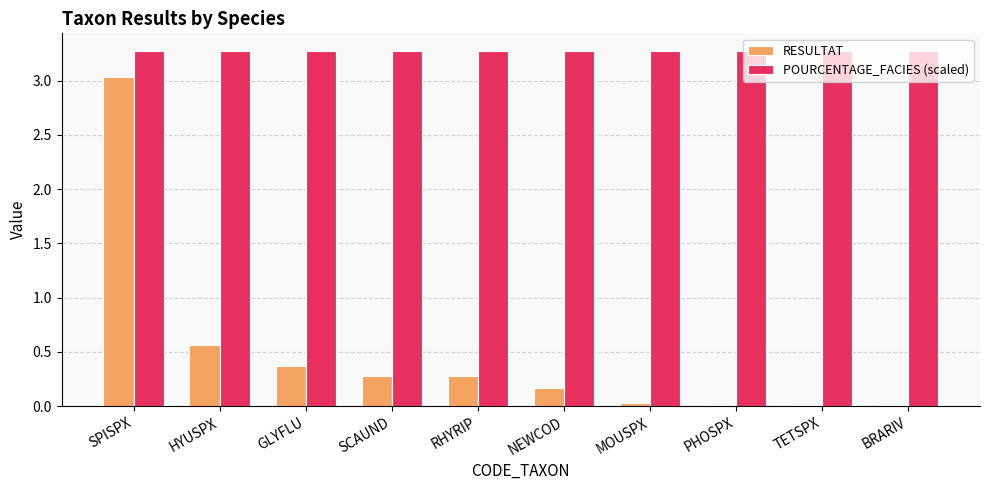

Between GLYFLU and MOUSPX, which series saw the biggest shift?

RESULTAT